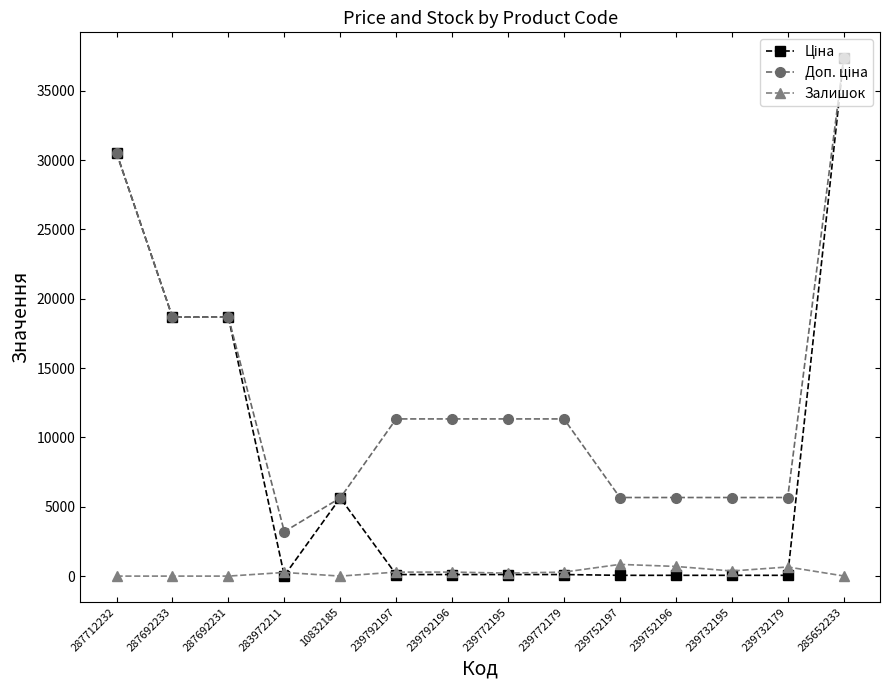

What is the label of the 13th point from the right?

287692233